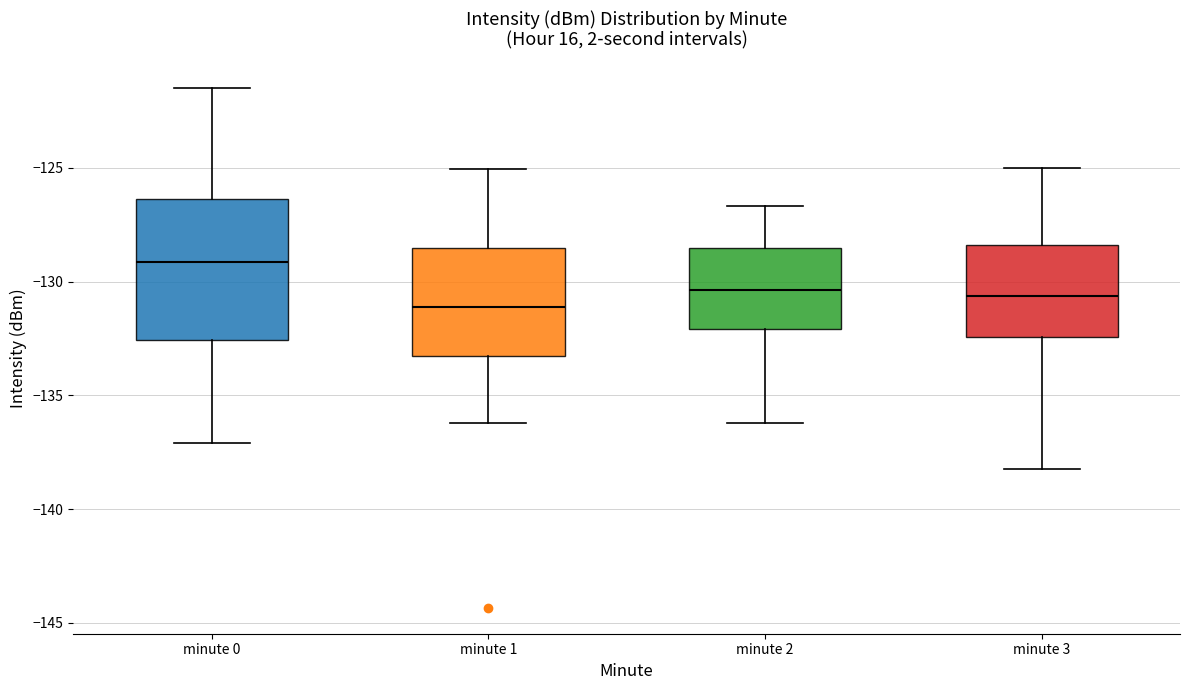

Comparing the boxes themselves (not the whiskers), which one is the tallest?

minute 0